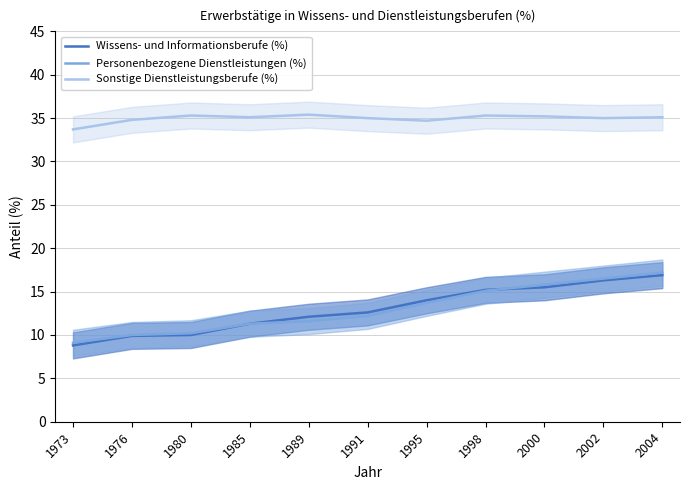

True or false: Sonstige Dienstleistungsberufe (%) and Personenbezogene Dienstleistungen (%) intersect in this chart.

False